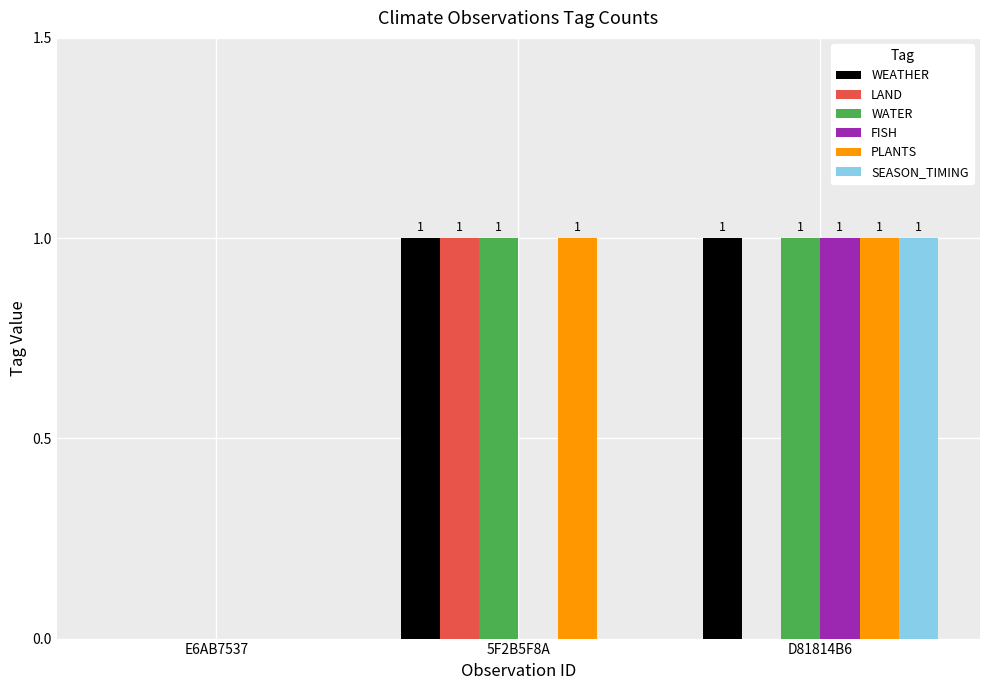

Where is WATER nearest to the value 0?

E6AB7537